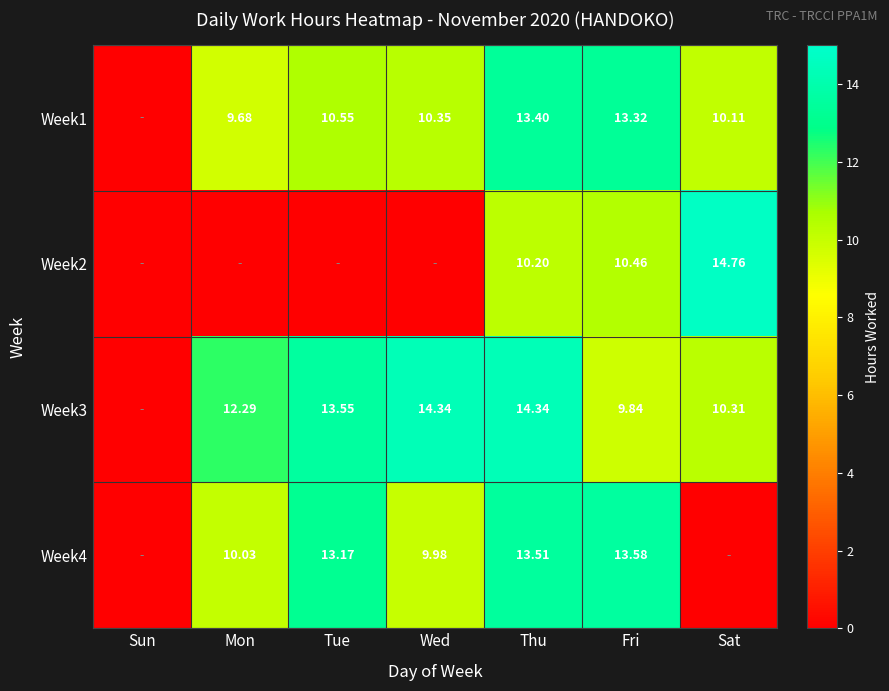

At which category is the sum across all series the highest?

Thu